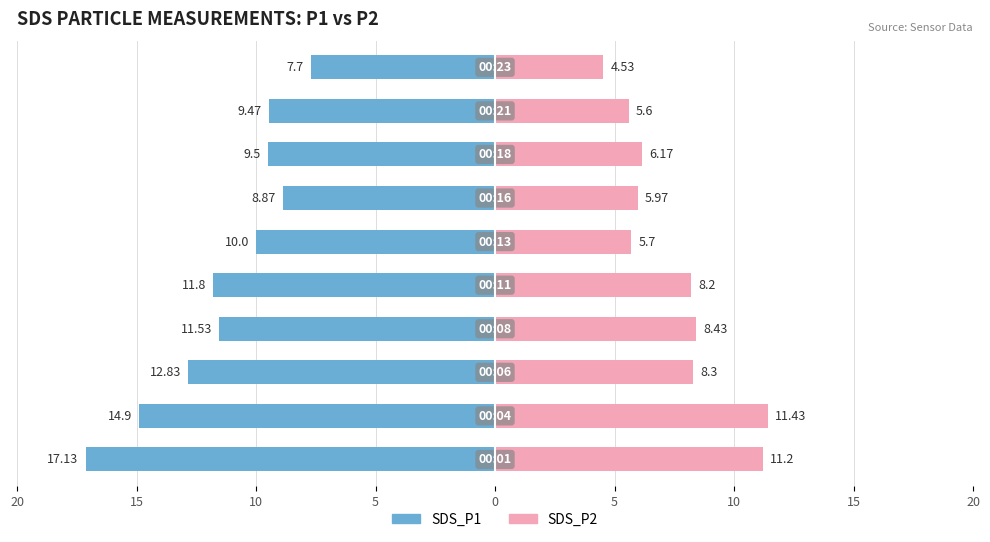

How many series are shown in this chart?

2